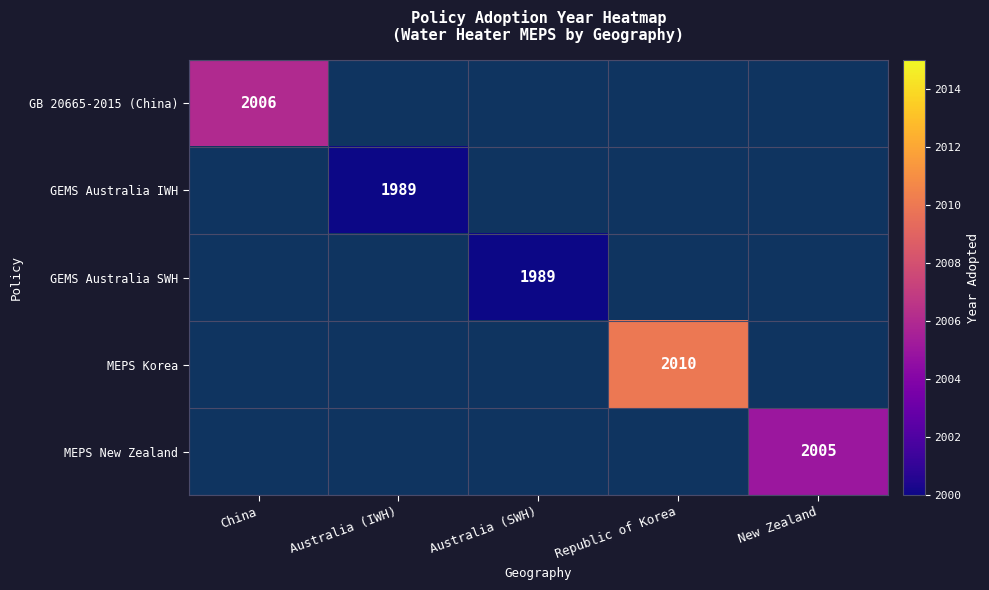

Is it true that MEPS Korea equals 2925 at Republic of Korea?

False